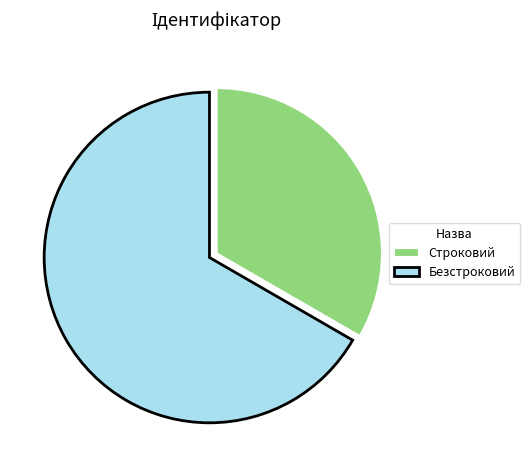

Rank the categories by value from highest to lowest.

Безстроковий, Строковий